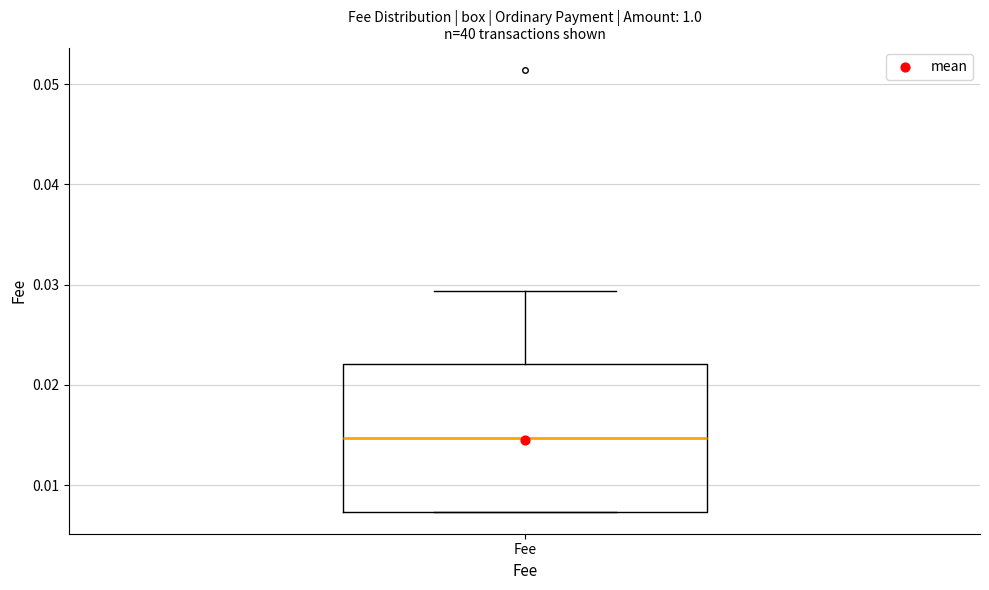

Transcribe this box plot: give where the median line is, the range the box spans, and where the two whiskers end, as read against the y-axis. The values are not printed on the chart, so give them approximately, as read against the axis.

median 0.015, box 0.007 to 0.022, whiskers 0.007 to 0.029